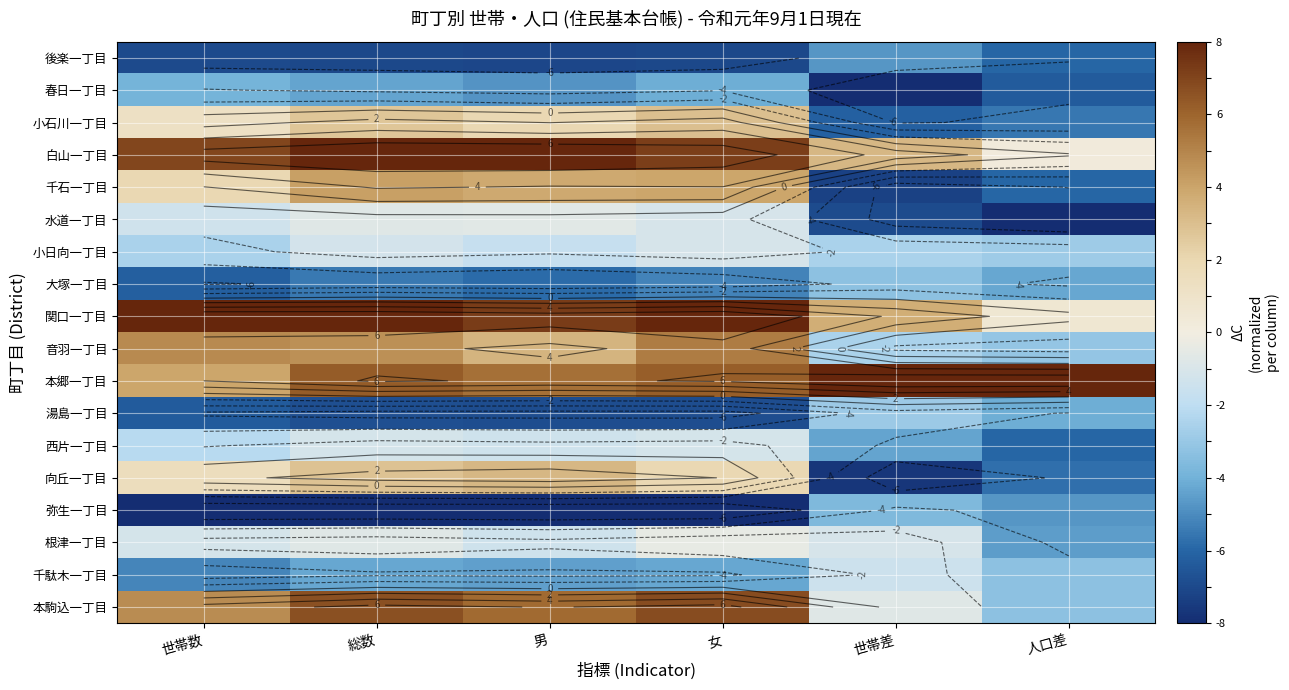

What is the average value of the 本郷一丁目 series?

6.3